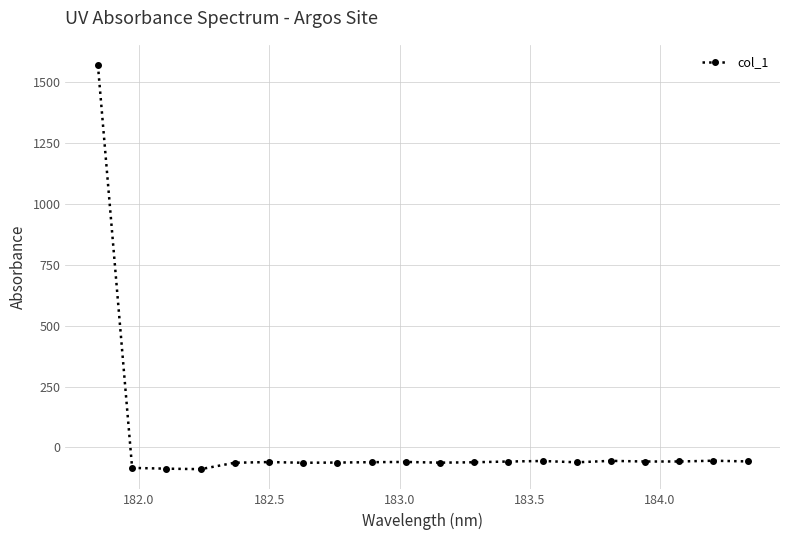

What is the smallest value displayed?

-89.1